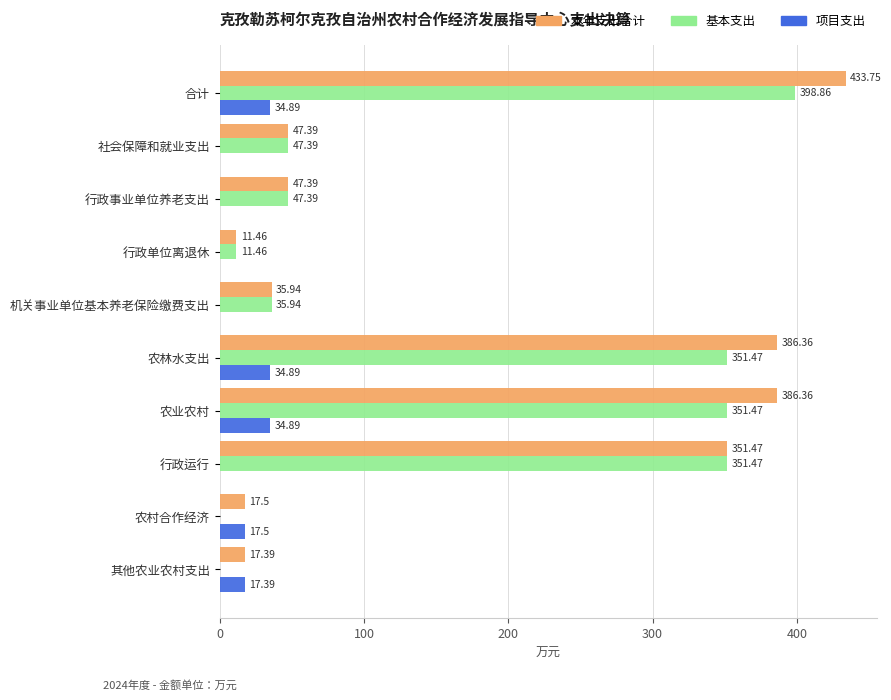

How many data points does each series have?

10